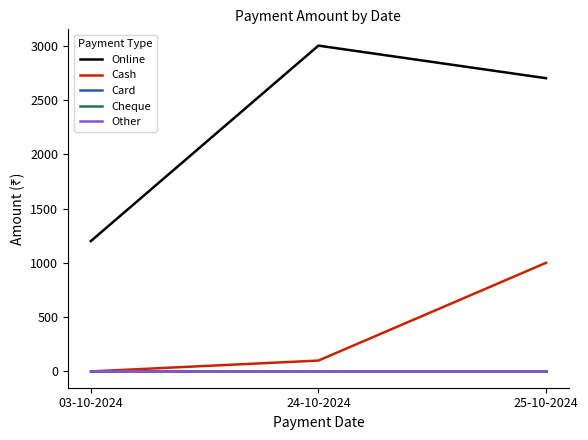

At which category does the chart reach its minimum across all series?

03-10-2024